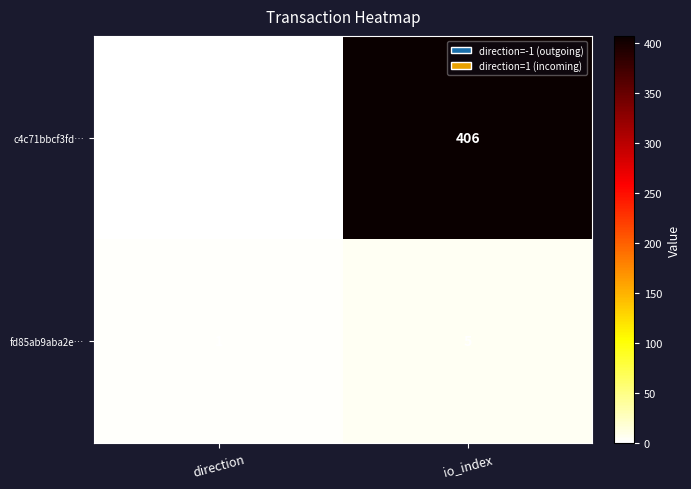

Which series has the largest range (max minus min)?

c4c71bbcf3fd…